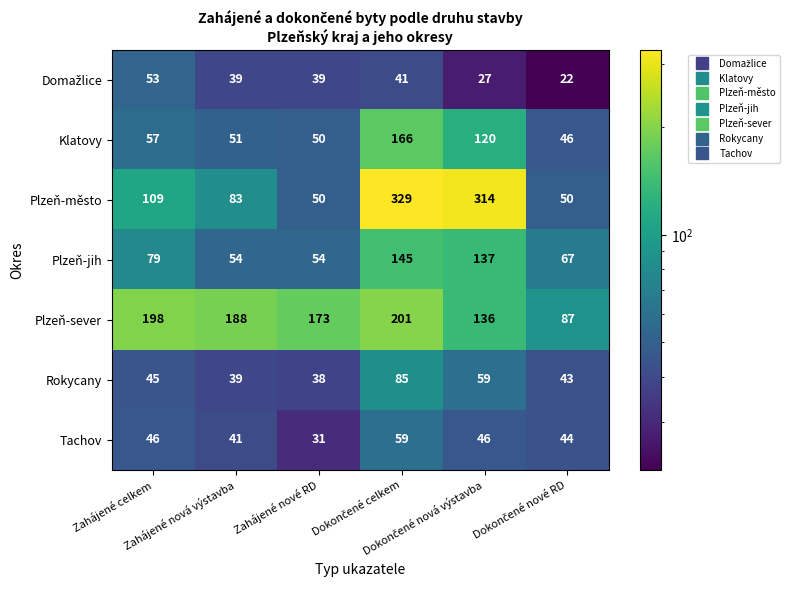

Which series has the widest spread of values?

Plzeň-město